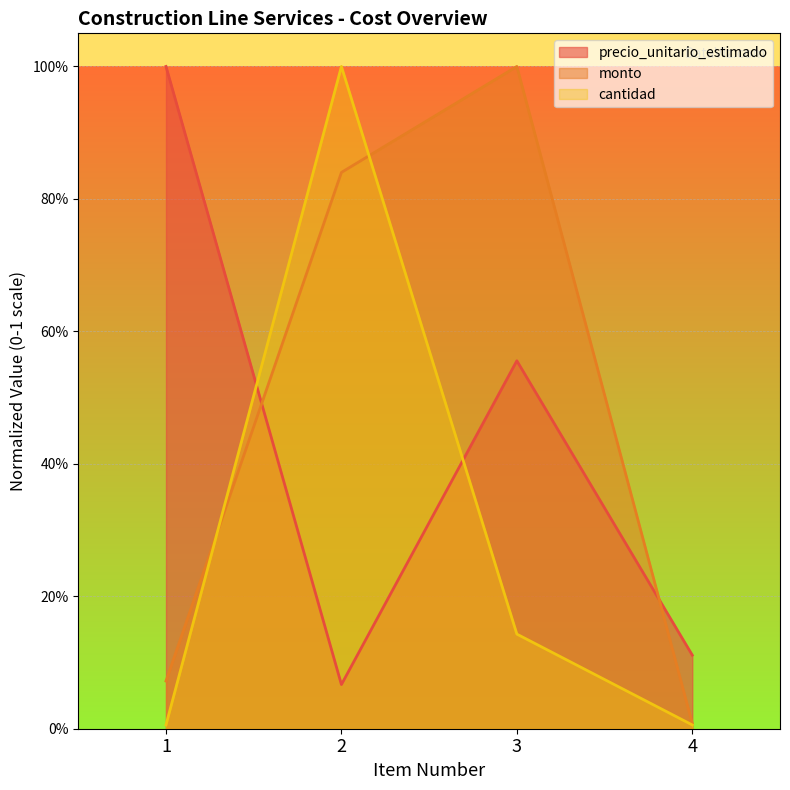

What is the total value across all series at 4?

0.1